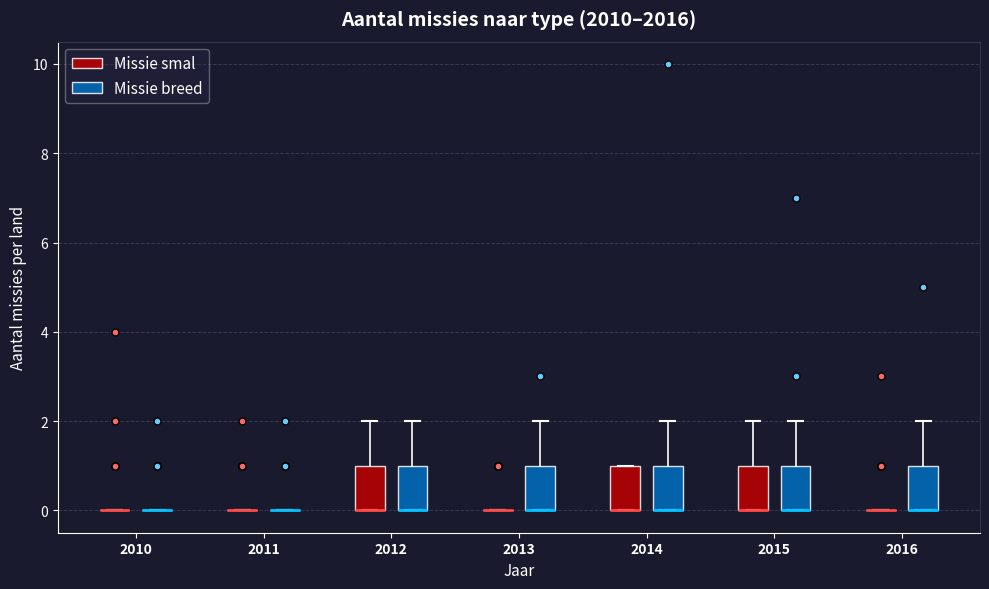

Reading left to right, transcribe this box plot: for each box, give where its median line is, the range the box spans, and where its two whiskers end, as read against the y-axis. The values are not printed on the chart, so give them approximately, as read against the axis.

2010 (Missie smal): box collapsed to a line at 0, whiskers 0 to 0
2010 (Missie breed): box collapsed to a line at 0, whiskers 0 to 0
2011 (Missie smal): box collapsed to a line at 0, whiskers 0 to 0
2011 (Missie breed): box collapsed to a line at 0, whiskers 0 to 0
2012 (Missie smal): median 0 (drawn on the box's lower edge), box 0 to 1, whiskers 0 to 2
2012 (Missie breed): median 0 (drawn on the box's lower edge), box 0 to 1, whiskers 0 to 2
2013 (Missie smal): box collapsed to a line at 0, whiskers 0 to 0
2013 (Missie breed): median 0 (drawn on the box's lower edge), box 0 to 1, whiskers 0 to 2
2014 (Missie smal): median 0 (drawn on the box's lower edge), box 0 to 1, whiskers 0 to 1
2014 (Missie breed): median 0 (drawn on the box's lower edge), box 0 to 1, whiskers 0 to 2
2015 (Missie smal): median 0 (drawn on the box's lower edge), box 0 to 1, whiskers 0 to 2
2015 (Missie breed): median 0 (drawn on the box's lower edge), box 0 to 1, whiskers 0 to 2
2016 (Missie smal): box collapsed to a line at 0, whiskers 0 to 0
2016 (Missie breed): median 0 (drawn on the box's lower edge), box 0 to 1, whiskers 0 to 2